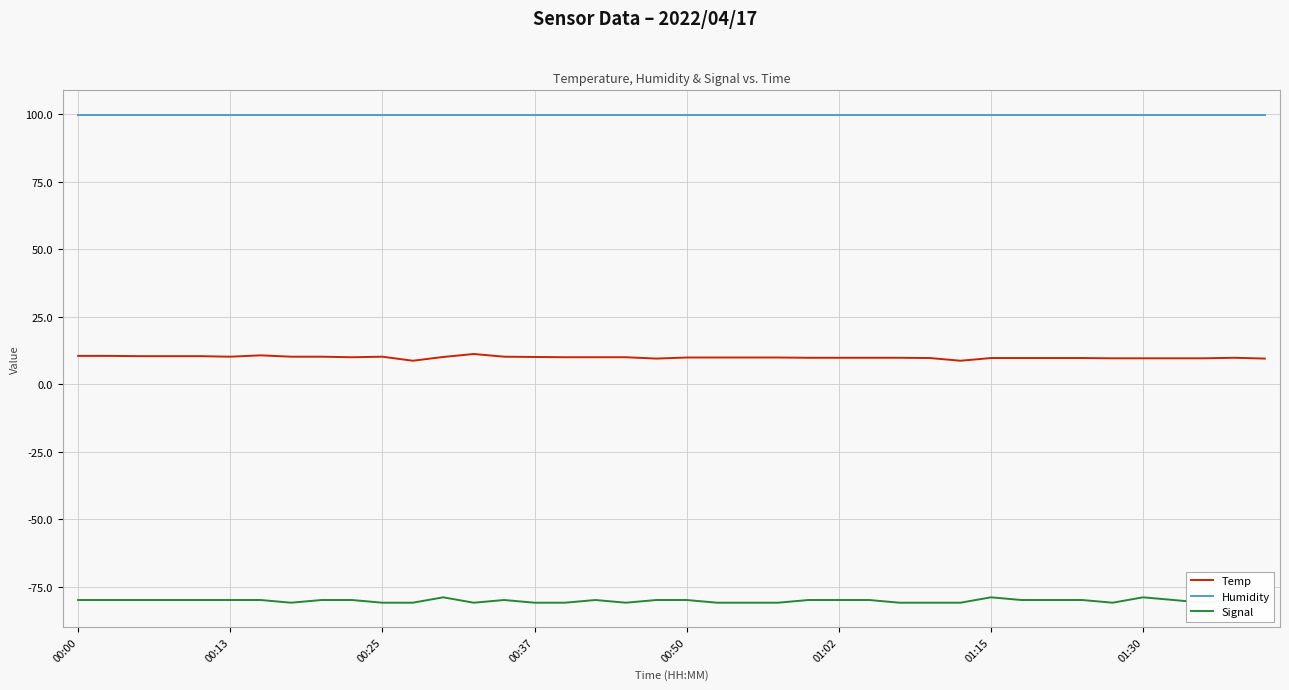

What value does the Humidity series have at 00:13?

99.9